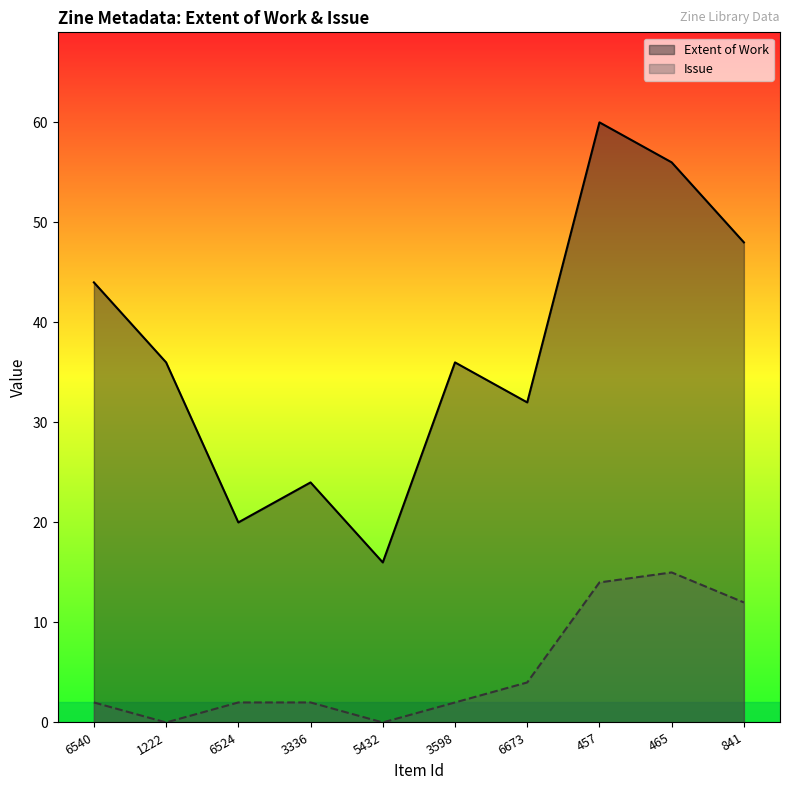

At how many categories does at least one series exceed 18?

9